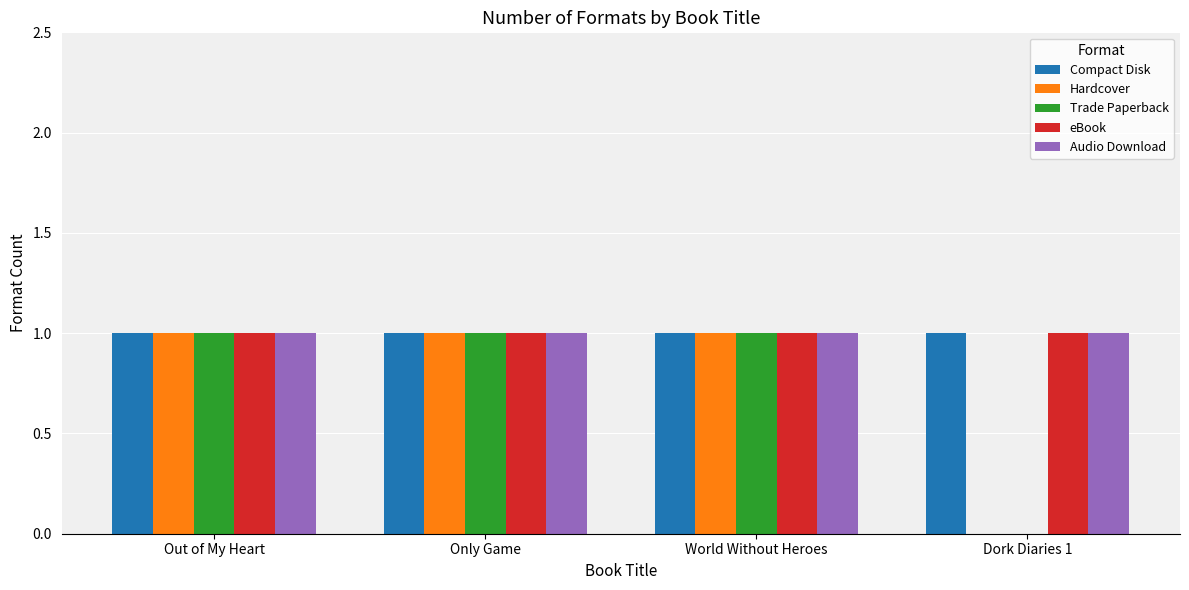

What is the total value across all series at Out of My Heart?

5